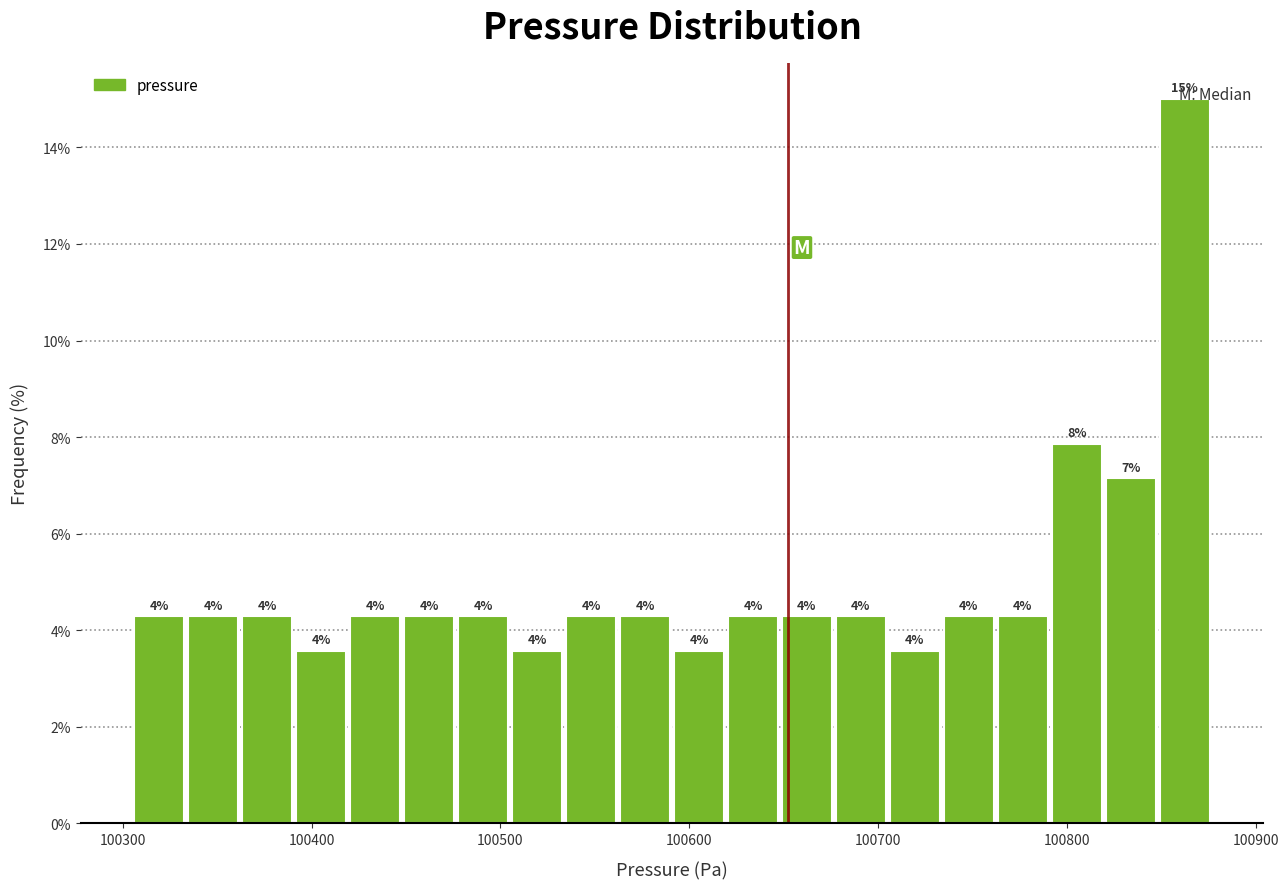

Around what value on the x-axis is the tallest bar? Give the approximate position of its centre, as read against the axis.

100860